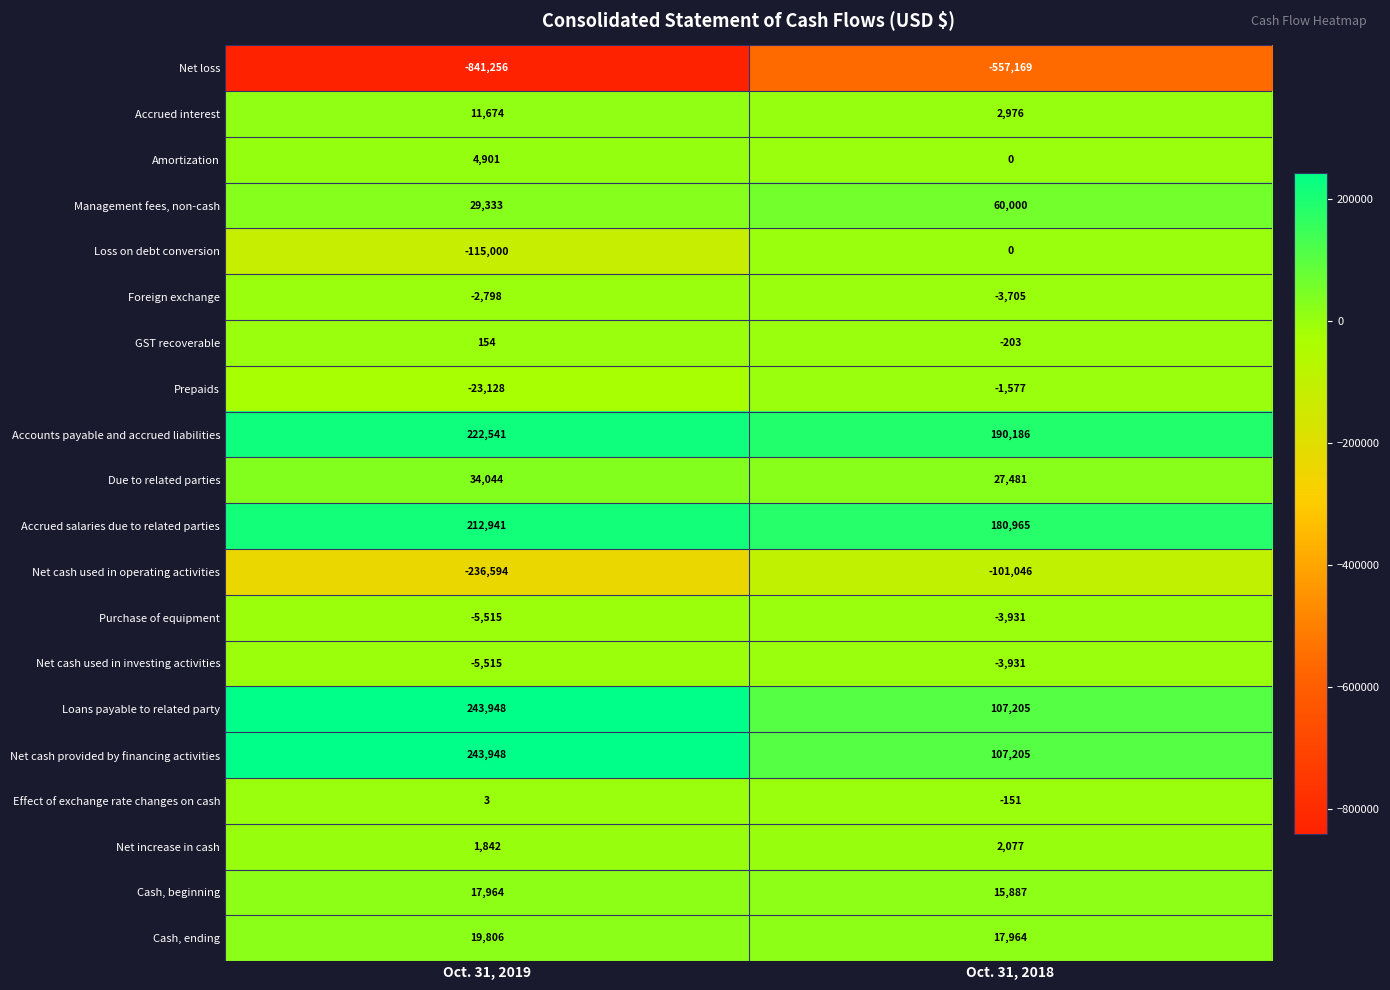

Where is Amortization nearest to the value 2450?

Oct. 31, 2018